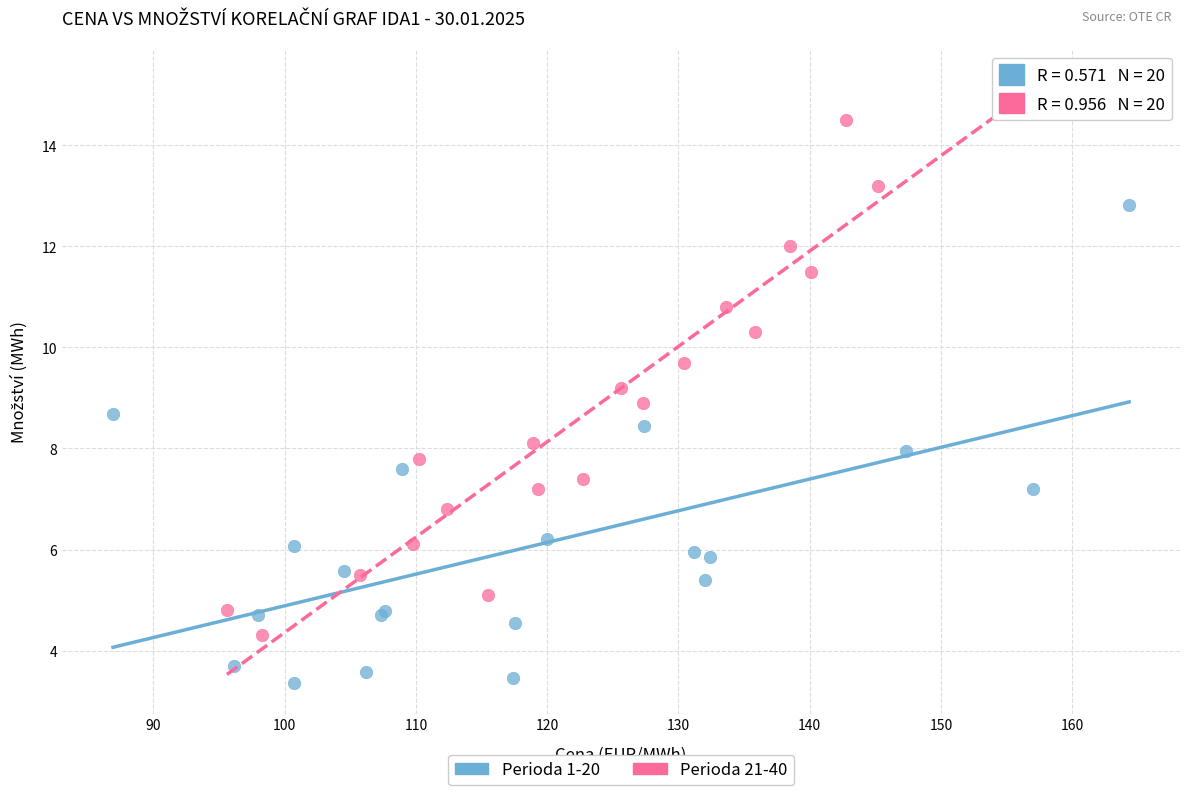

Which series contains the lowest Y value?

Perioda 1-20